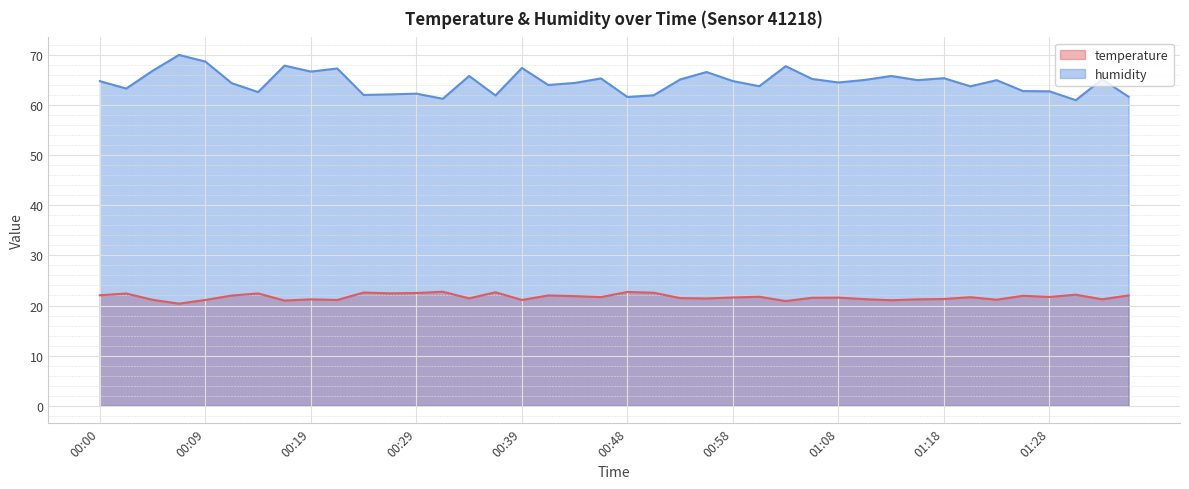

Which series has the largest total across all categories?

humidity